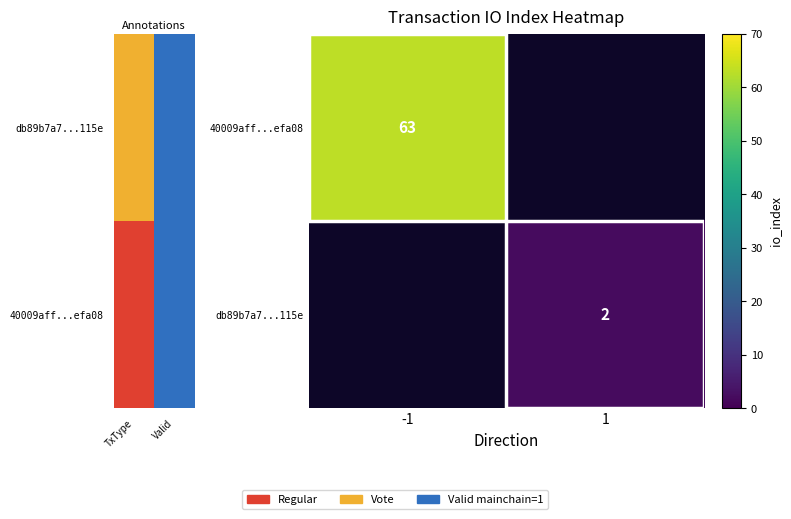

Rank the series by their maximum value, from highest to lowest.

40009aff...efa08, db89b7a7...115e